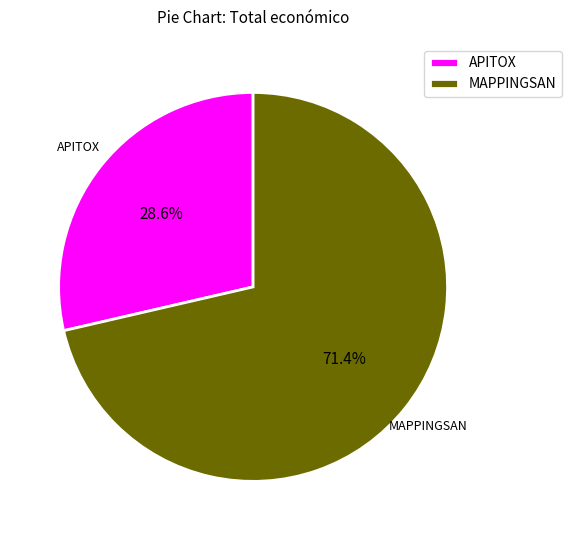

How many slices are in this pie chart?

2